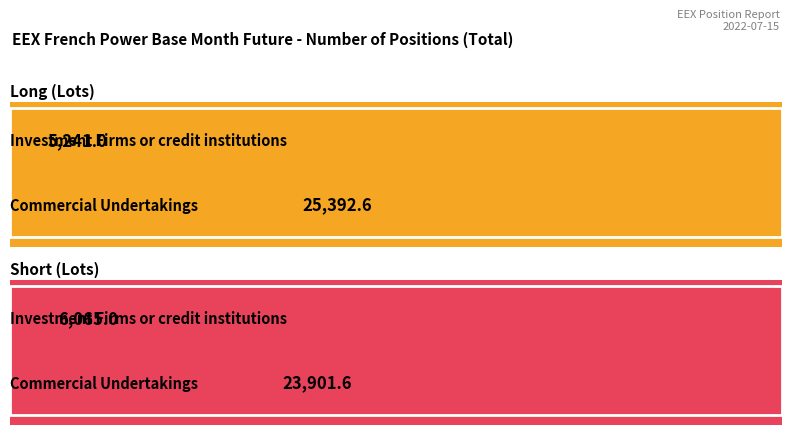

How many data points in Short are less than 23901?

1